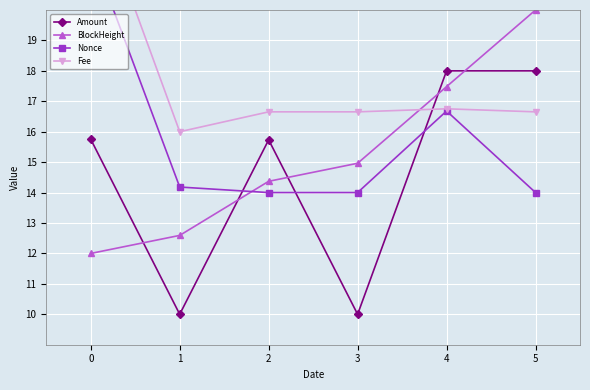

What is the maximum value for Amount?

18.0